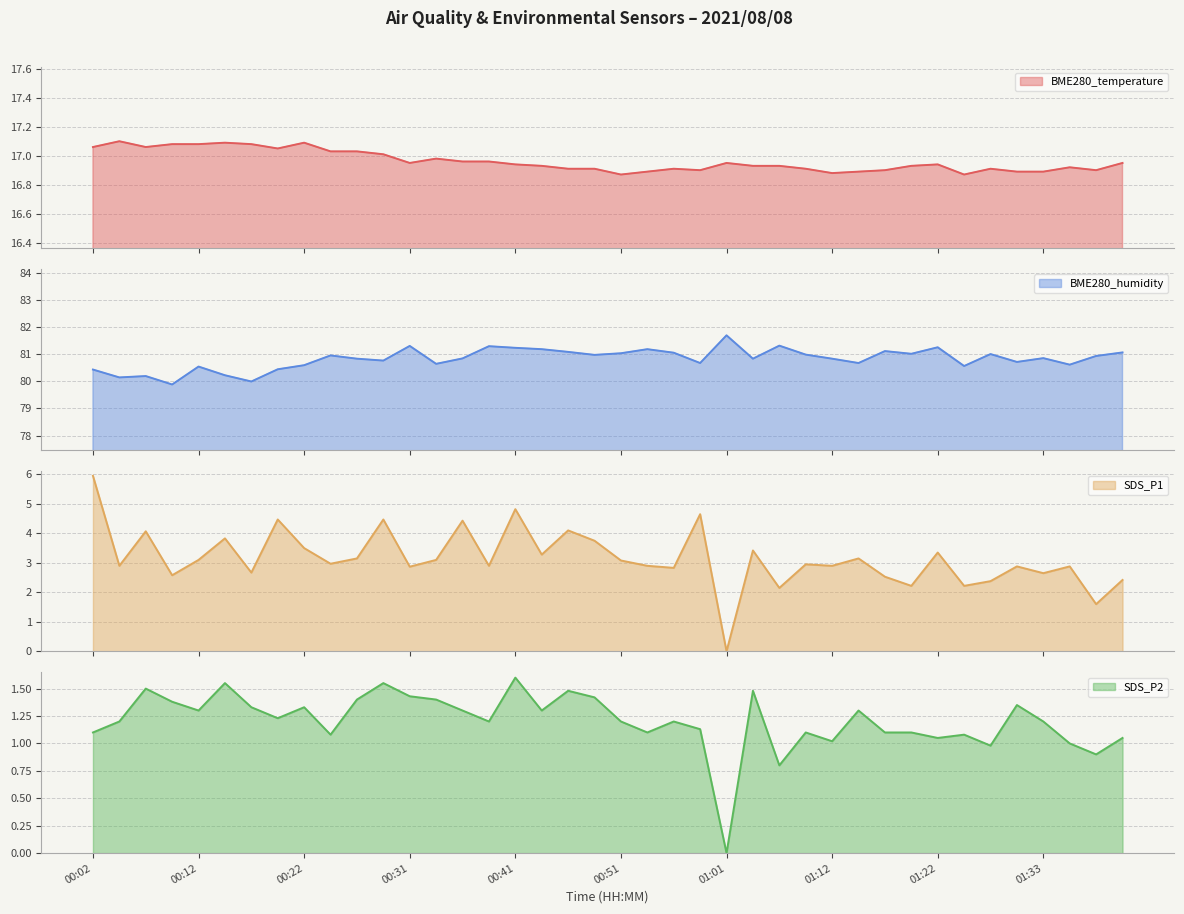

What is the difference between the maximum and second lowest values in the BME280_temperature series?

0.2